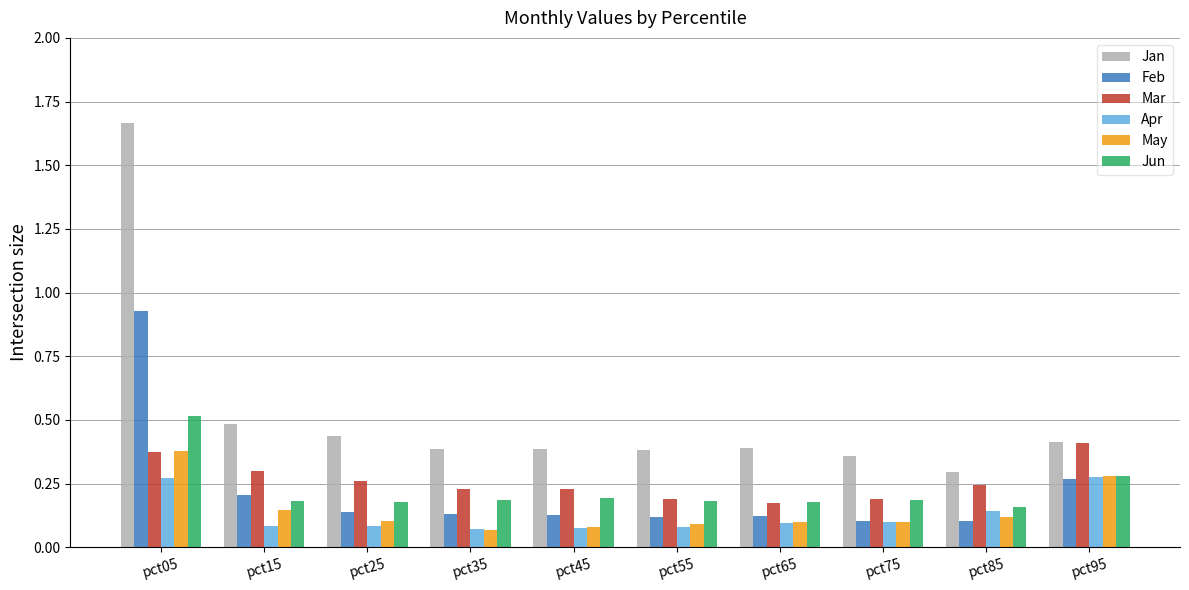

At which label does Mar reach its peak?

pct95